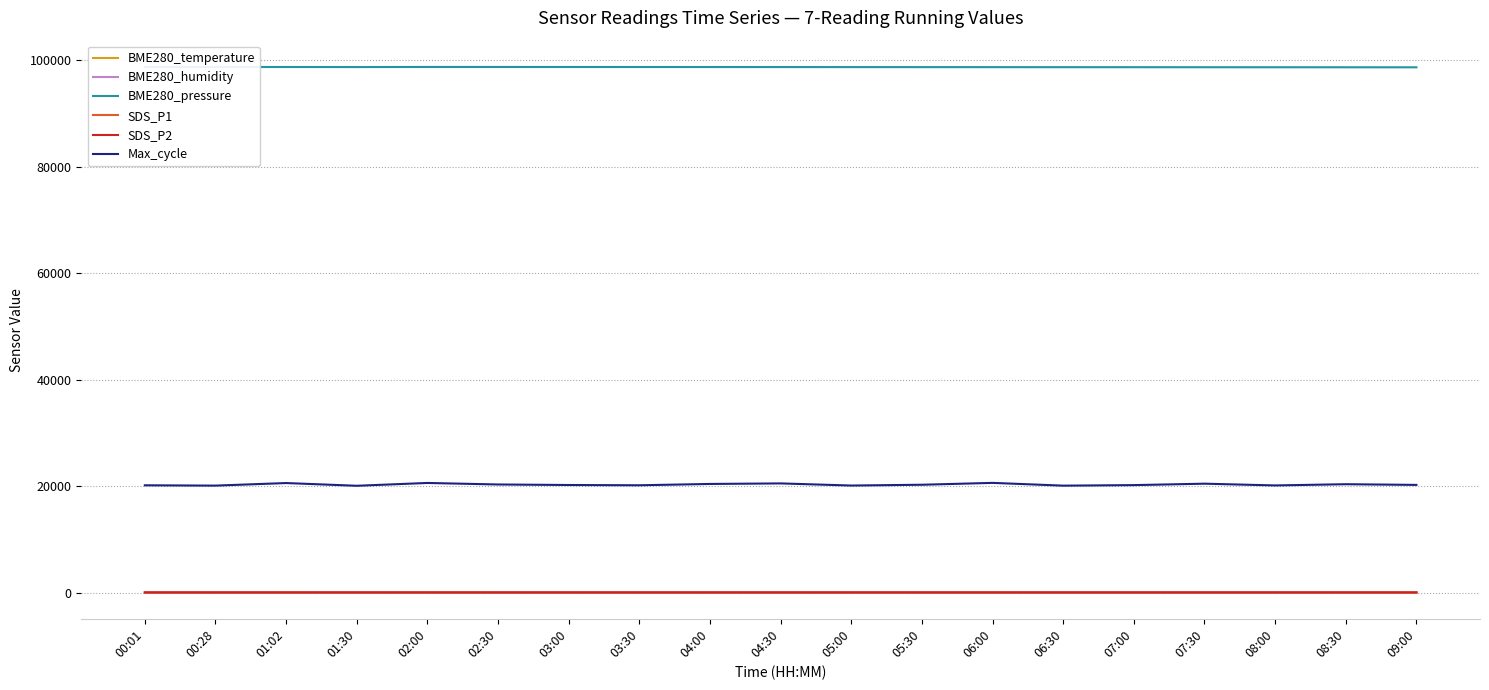

What is the minimum value shown in the chart?

2.0